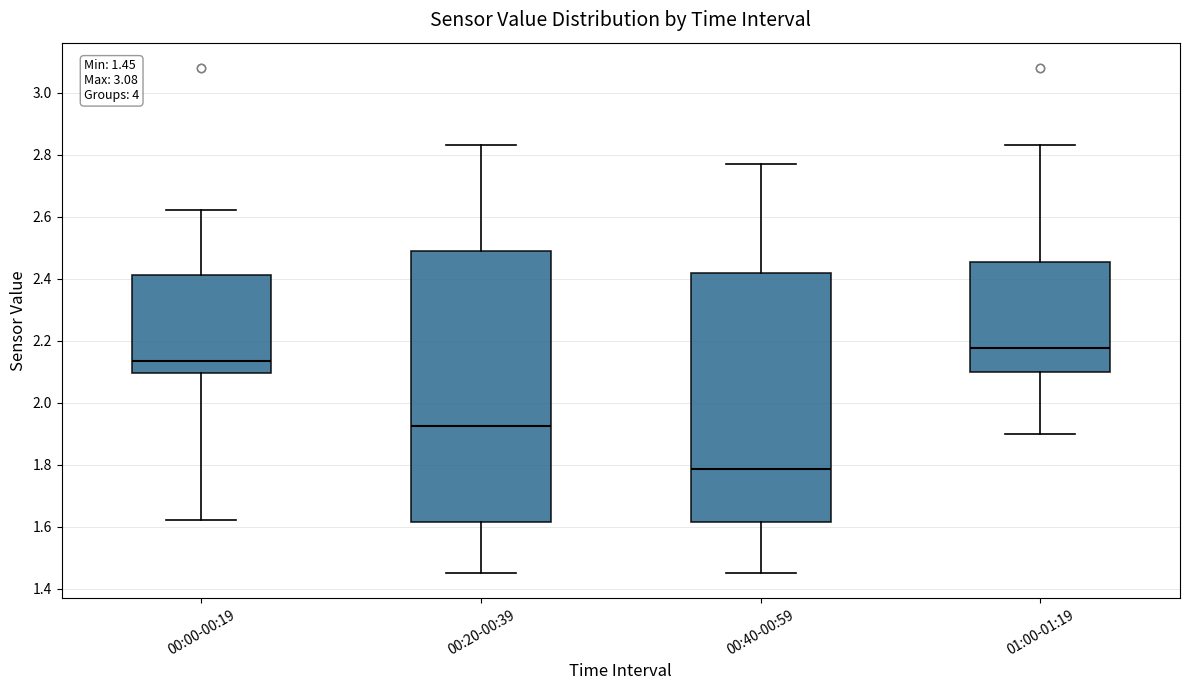

Which box is the tallest, from its lower edge to its upper edge?

00:20-00:39